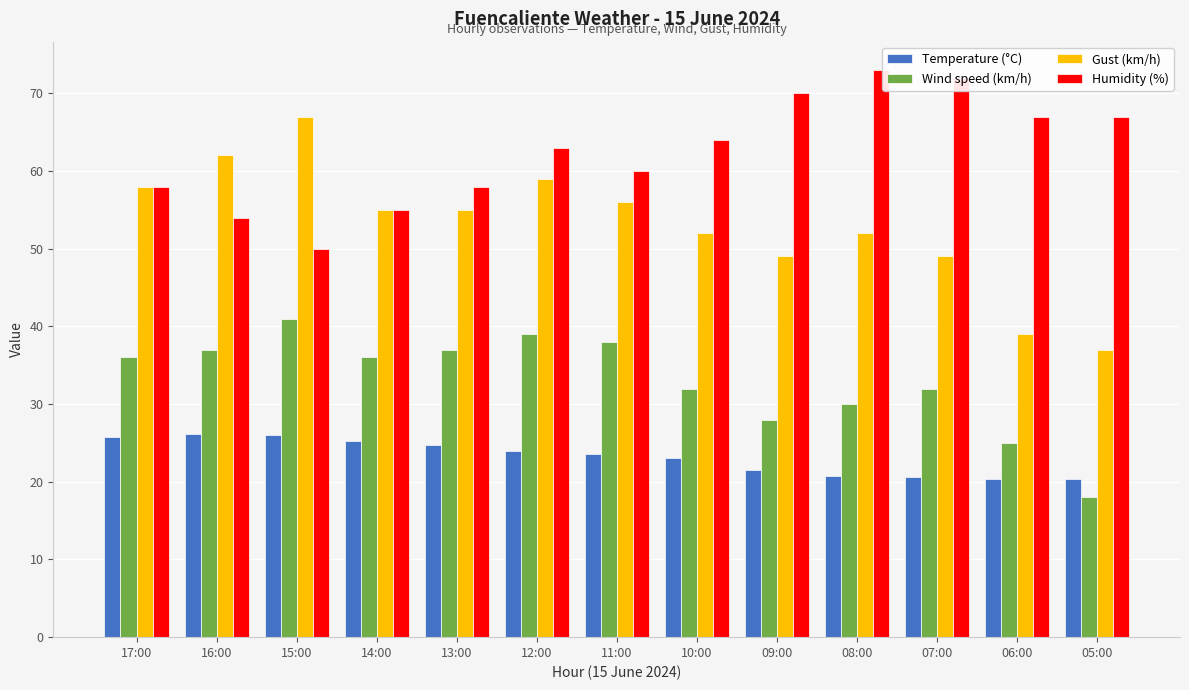

Which series changed the most between 17:00 and 08:00?

Humidity (%)